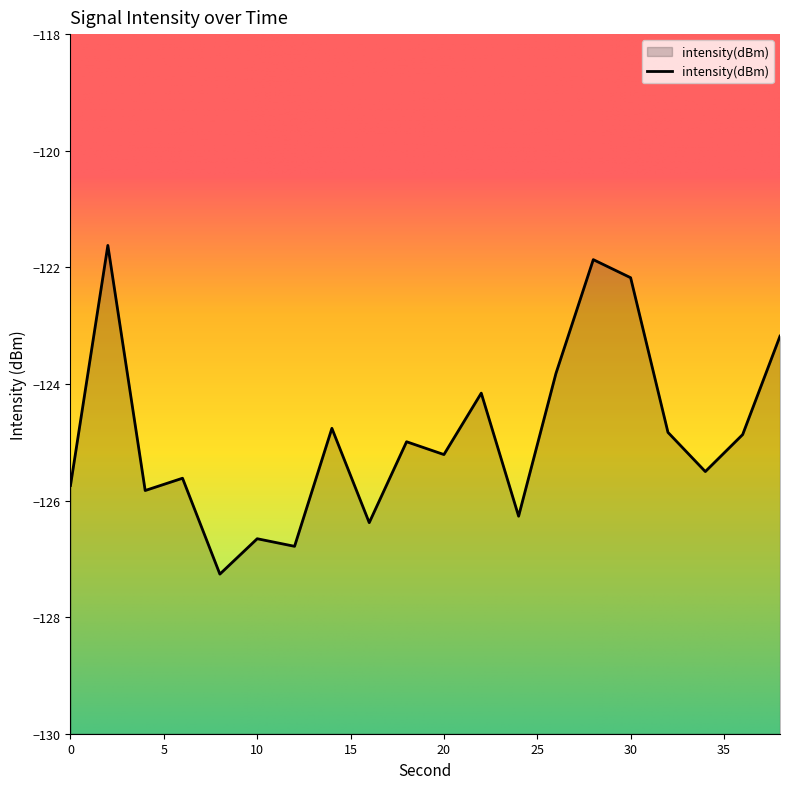

Is it true that the value at 30 is -122.2?

True